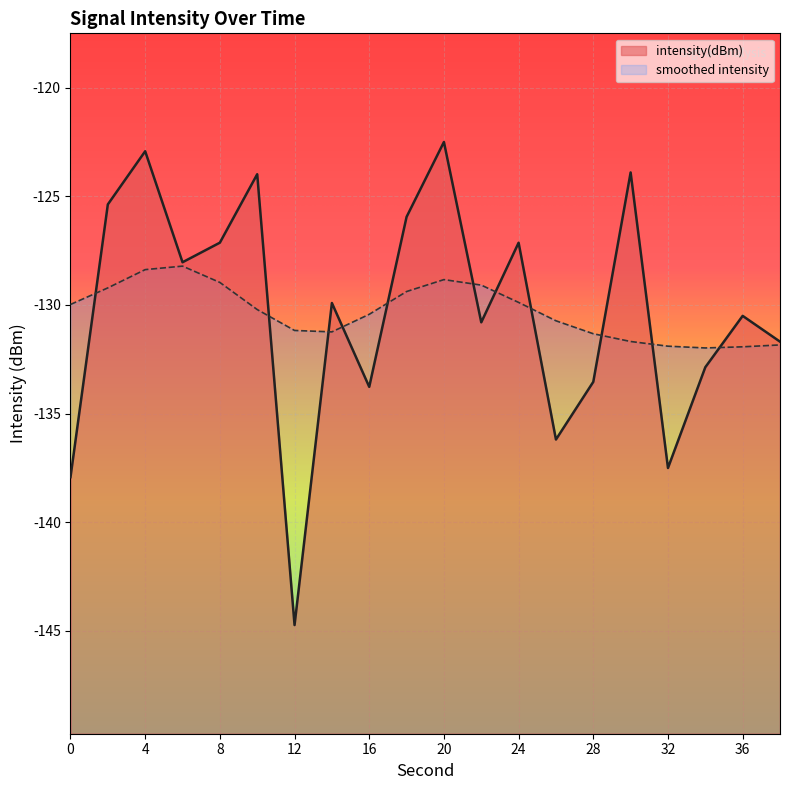

What is the difference between the maximum and minimum values?

22.2